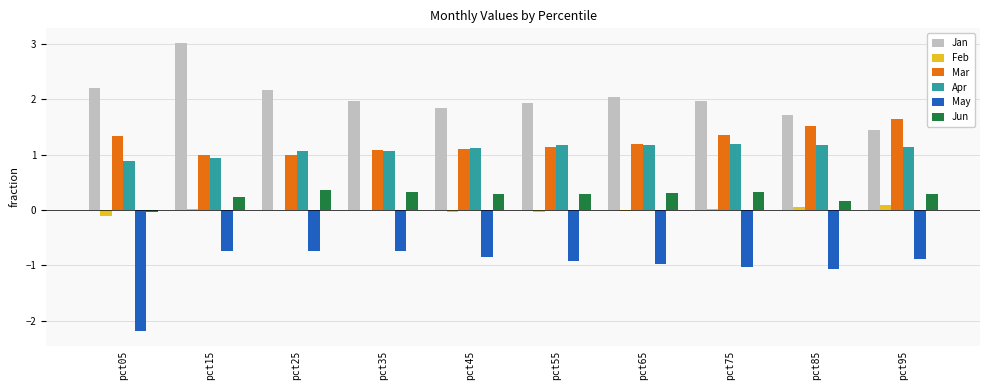

The Mar series shows 1.0 at pct25. True or false?

True